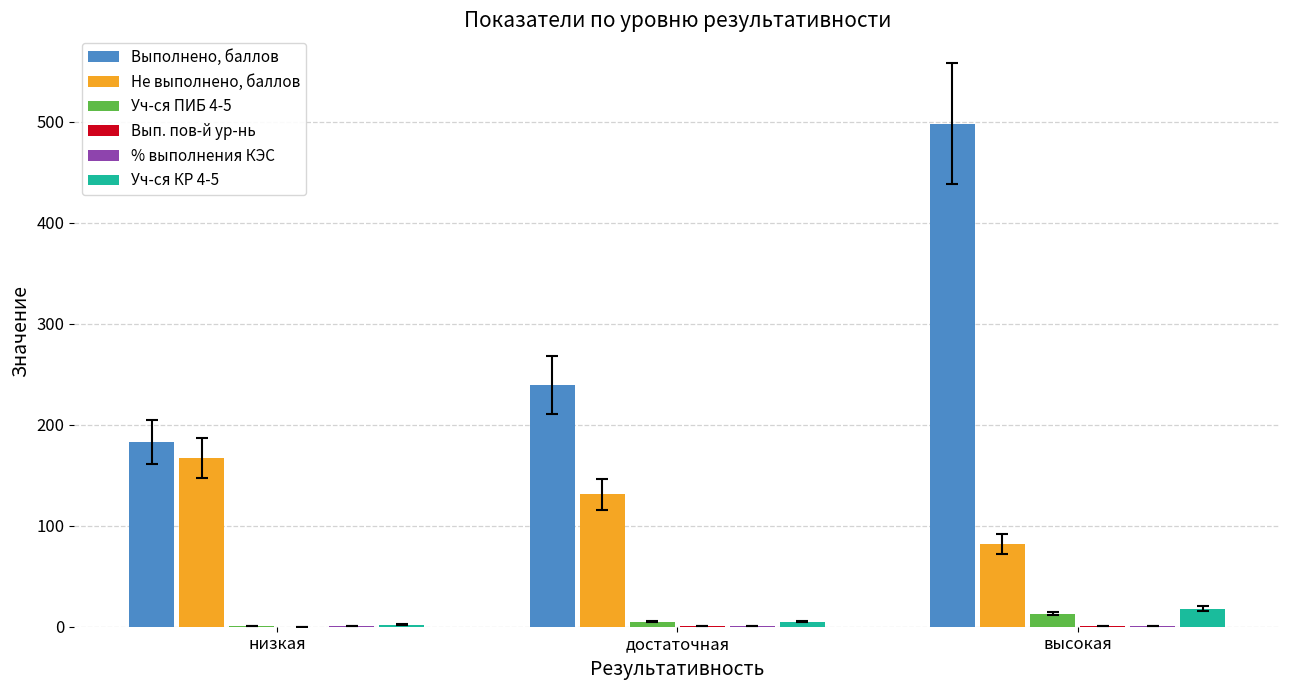

How many groups of bars are there?

3